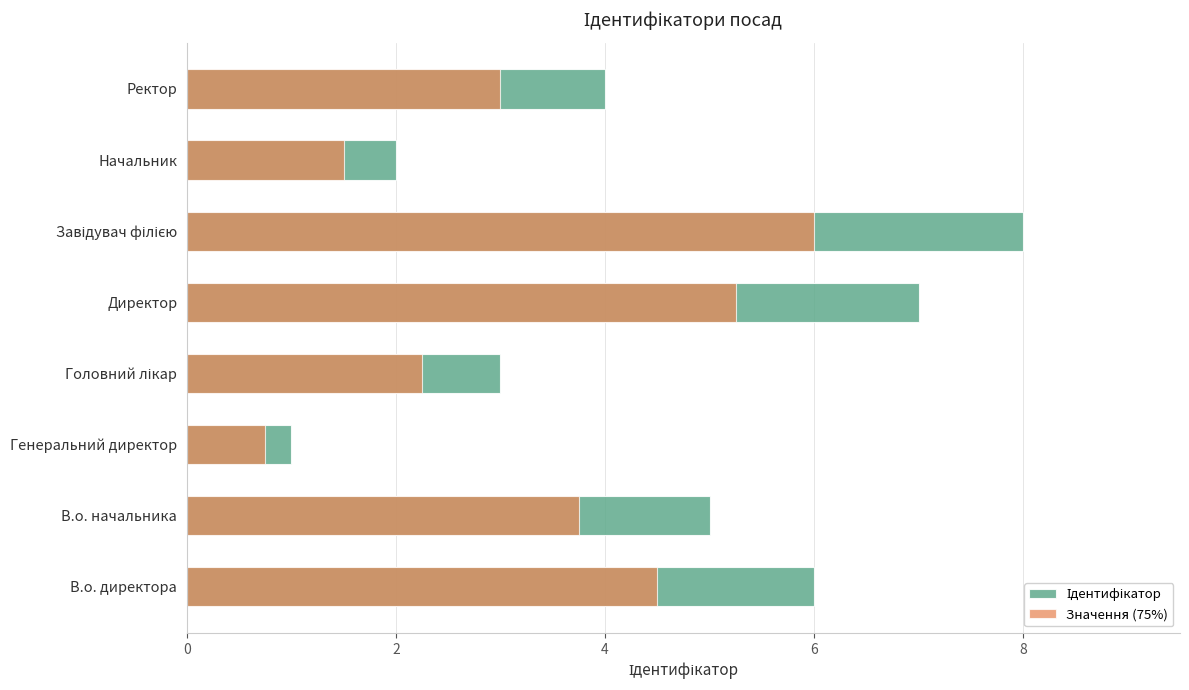

What is the difference between the maximum and second lowest values in the Значення (75%) series?

4.5